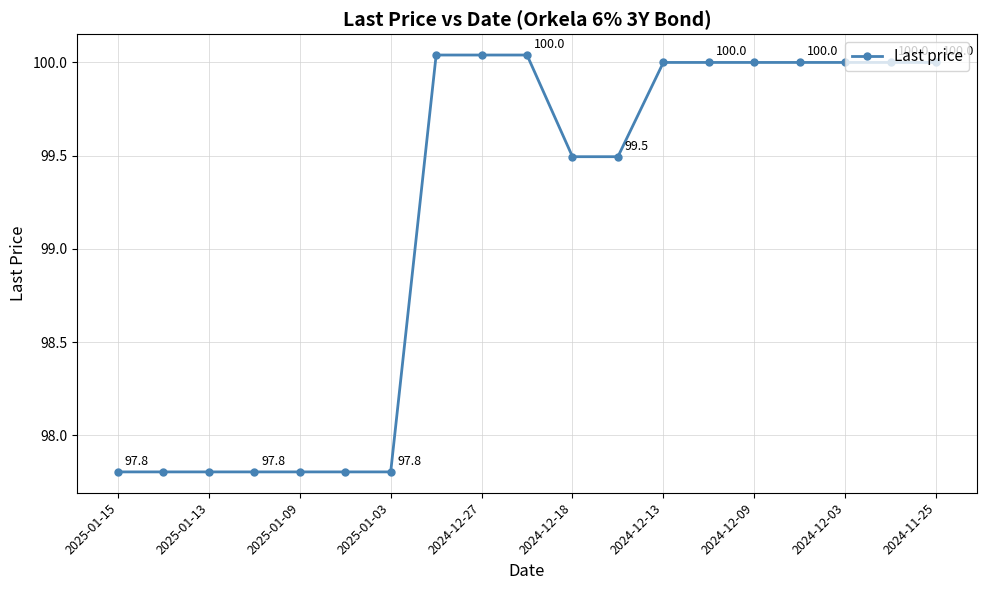

What is the difference between the maximum and minimum values?

2.2